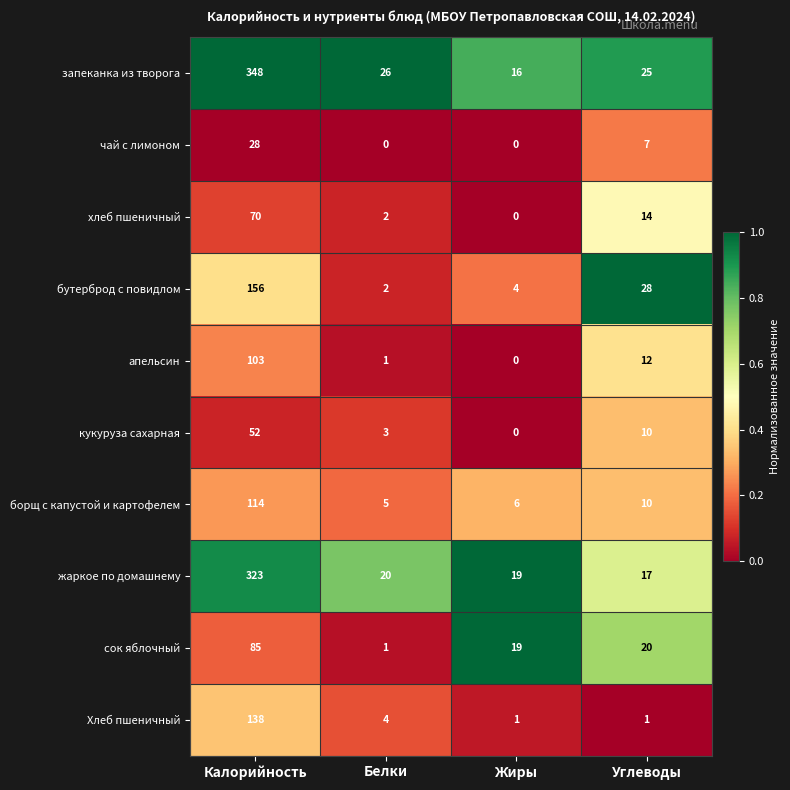

Which series has the largest range (max minus min)?

запеканка из творога